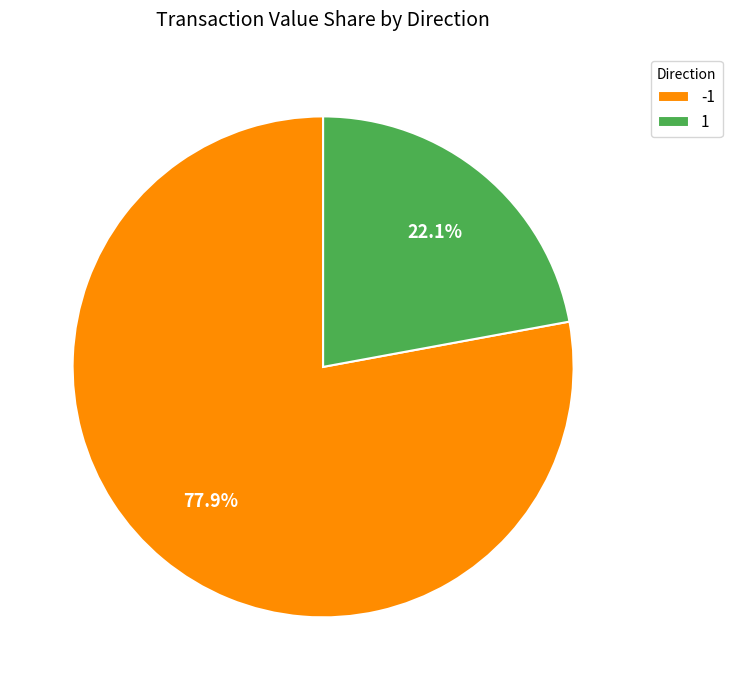

How many segments does this pie chart have?

2